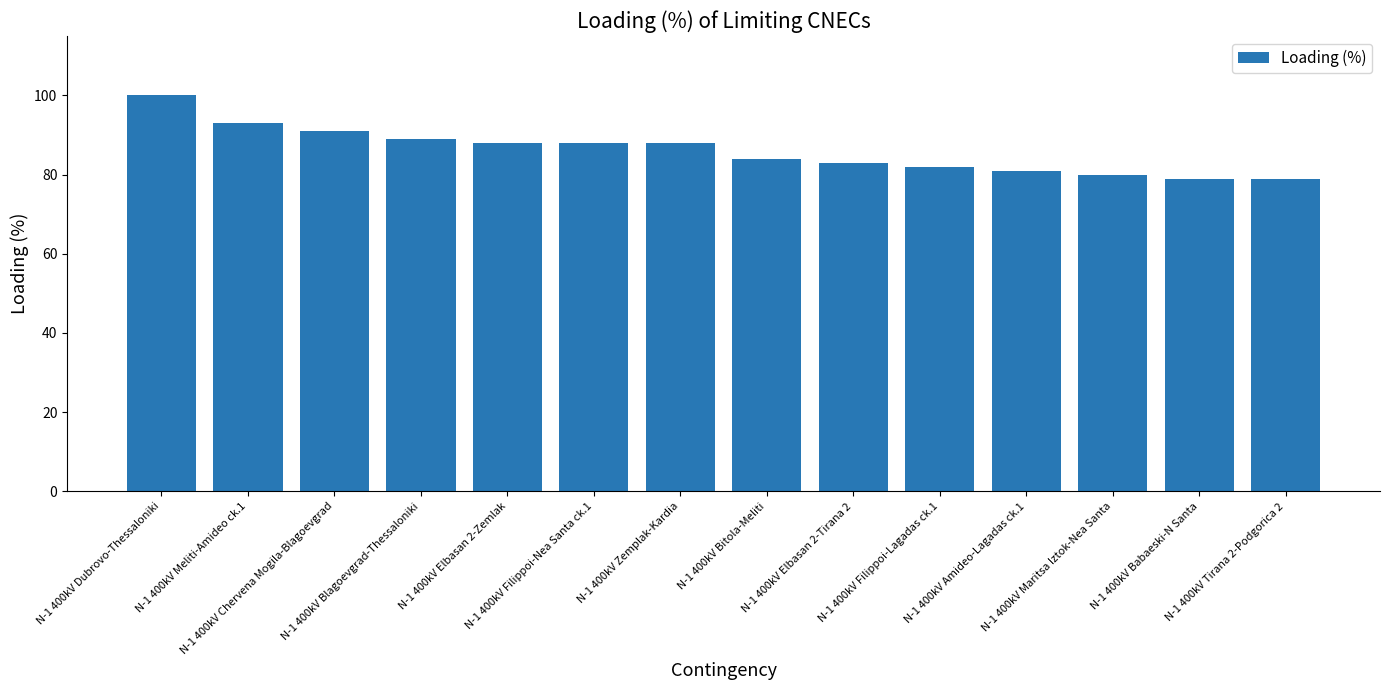

What is the difference between the values at N-1 400kV Maritsa Iztok-Nea Santa and N-1 400kV Elbasan 2-Tirana 2?

3